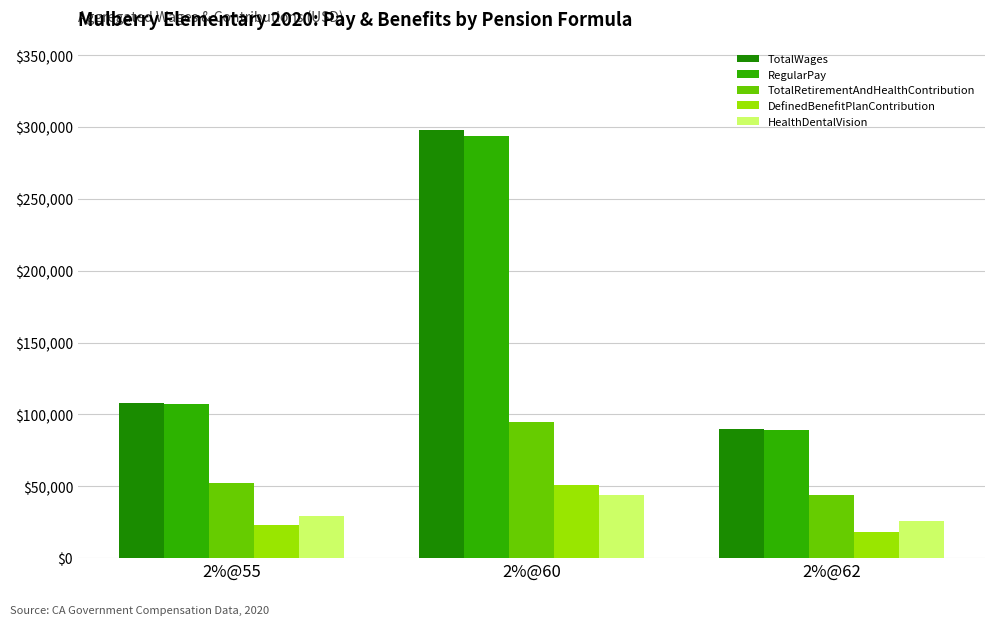

What is the difference between the maximum and minimum values in the TotalRetirementAndHealthContribution series?

51284